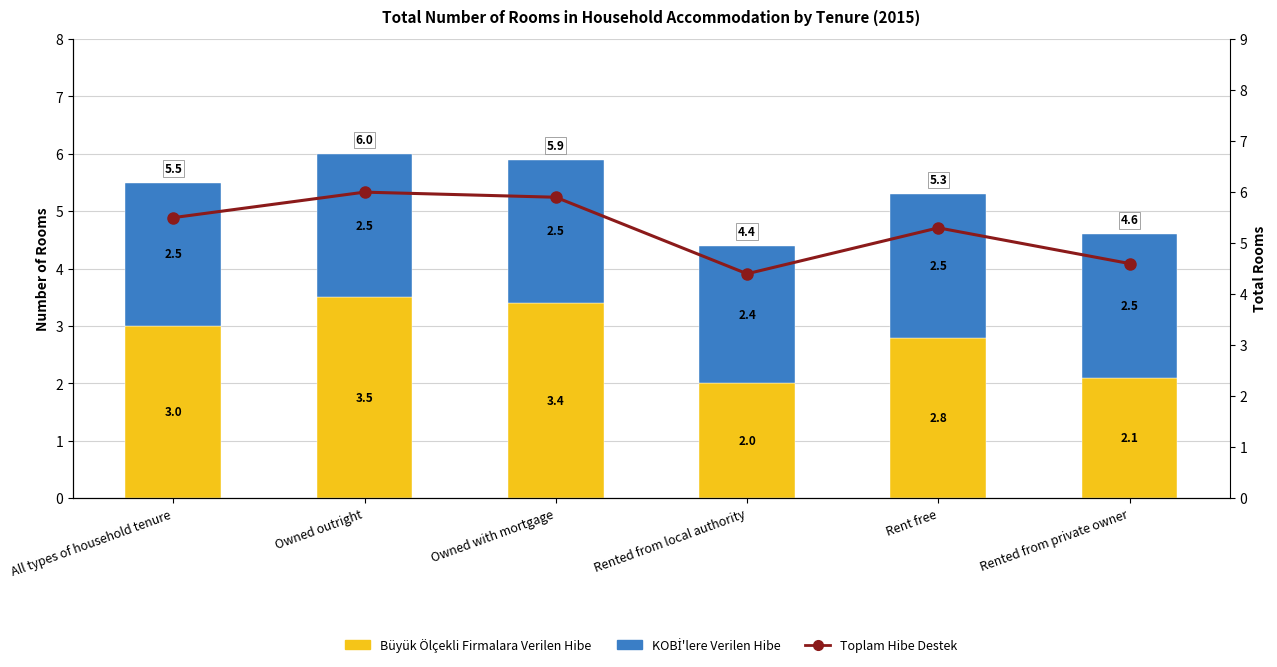

What is the total value across all series at Owned outright?

12.0